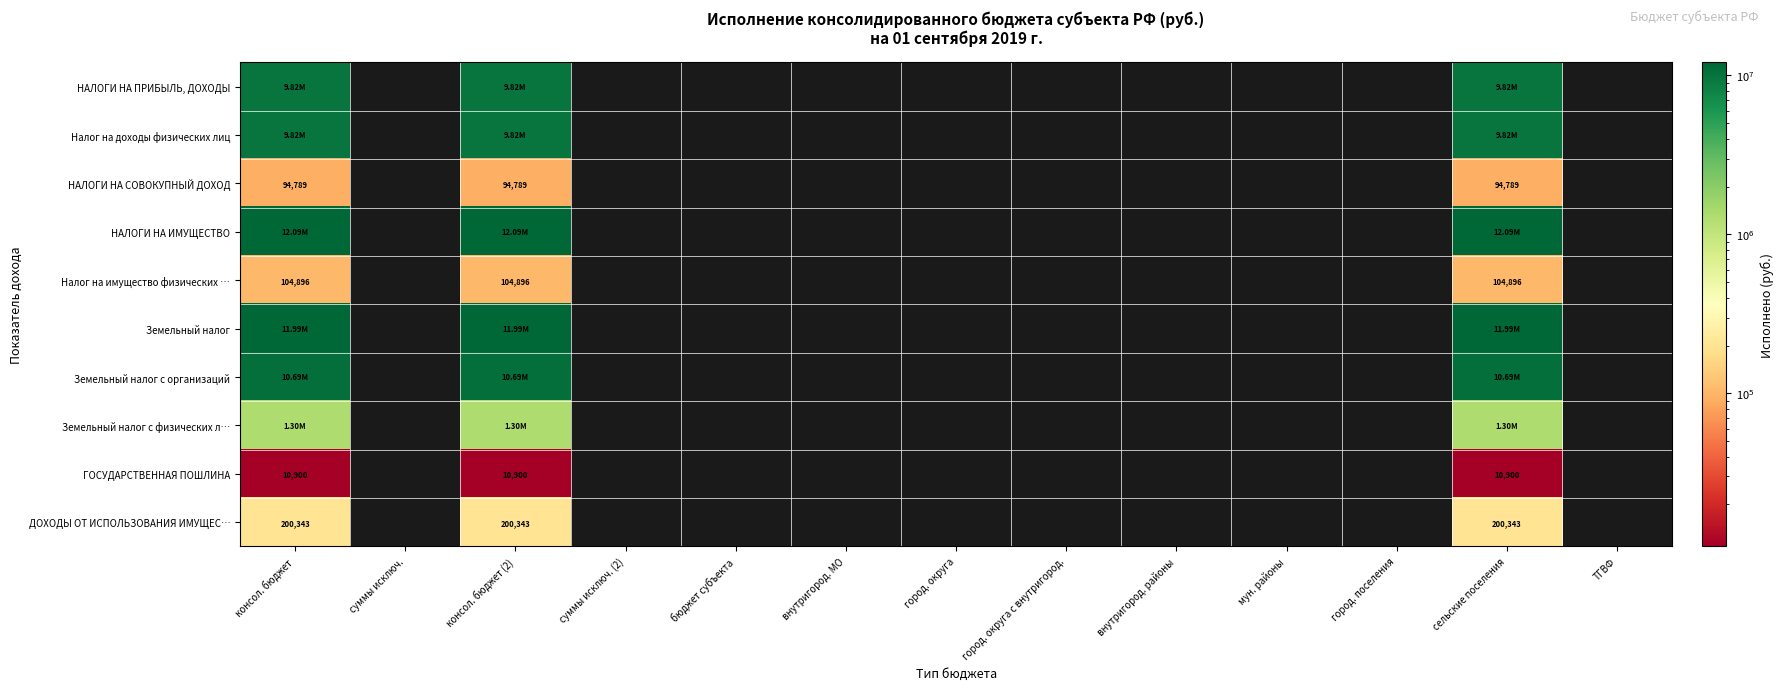

The НАЛОГИ НА ИМУЩЕСТВО series shows 12090796.1 at сельские поселения. True or false?

True